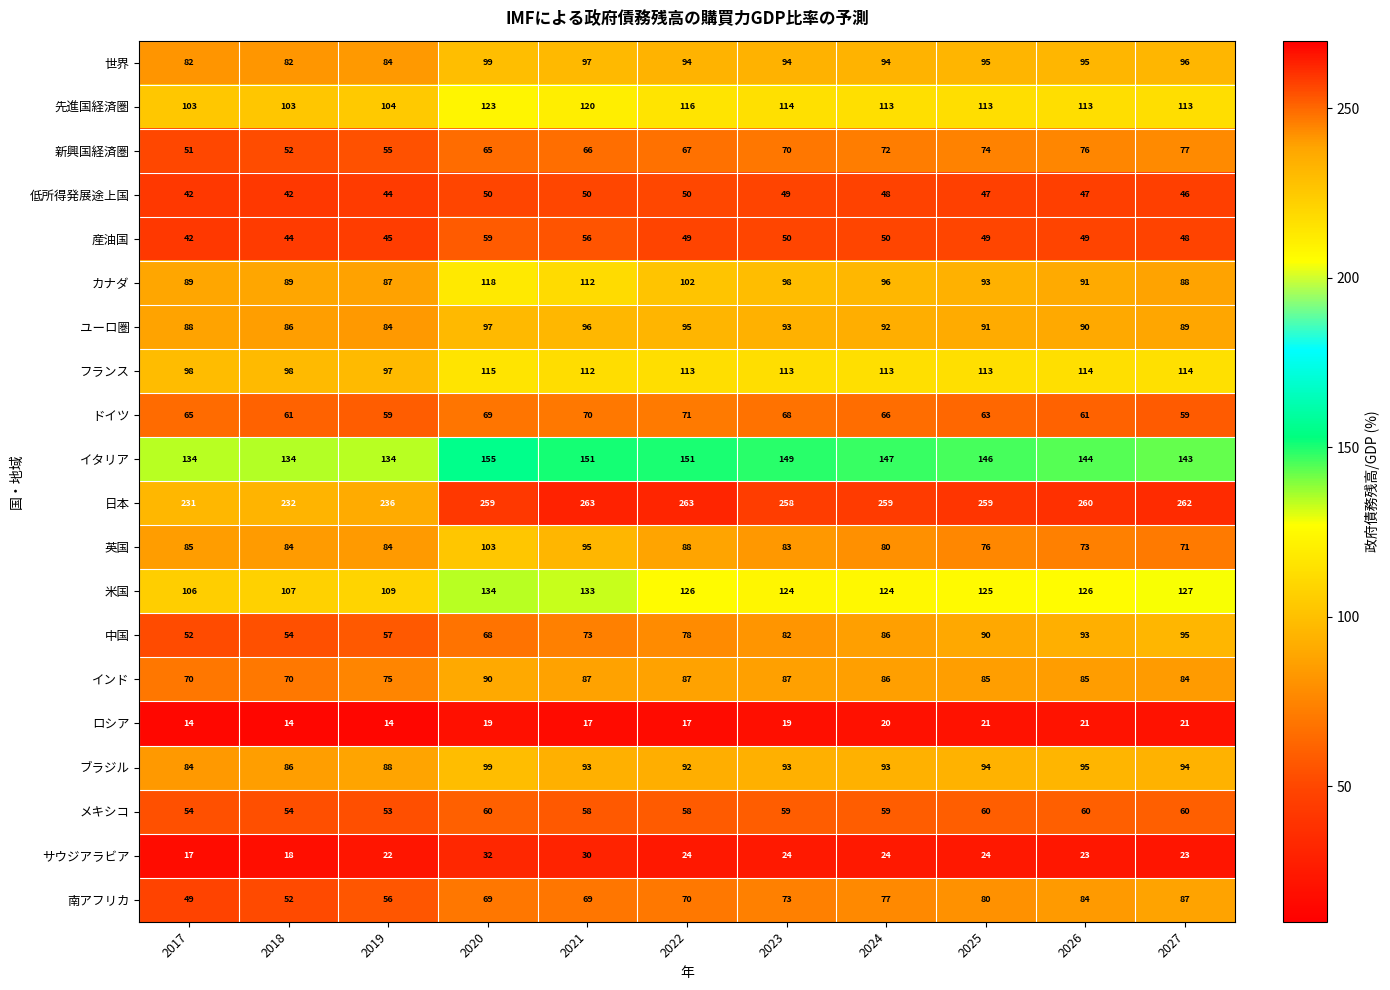

Which series has the largest range (max minus min)?

中国